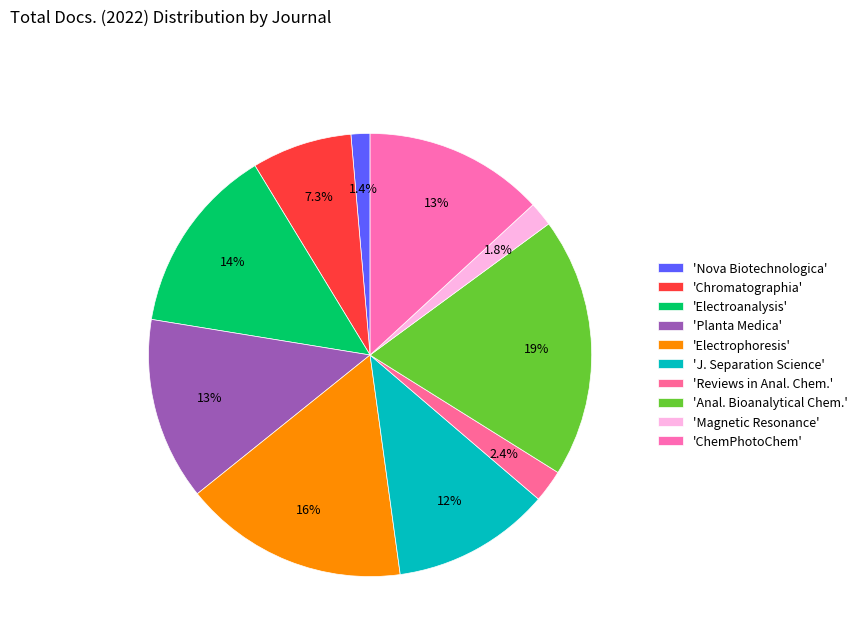

How many segments does this pie chart have?

10